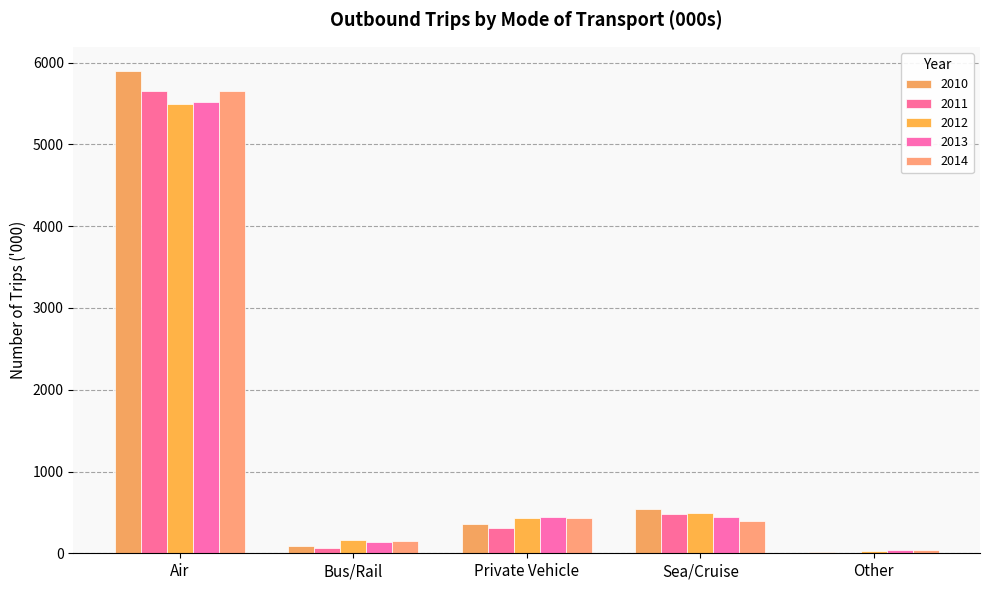

Which series changed the most between Private Vehicle and Sea/Cruise?

2010